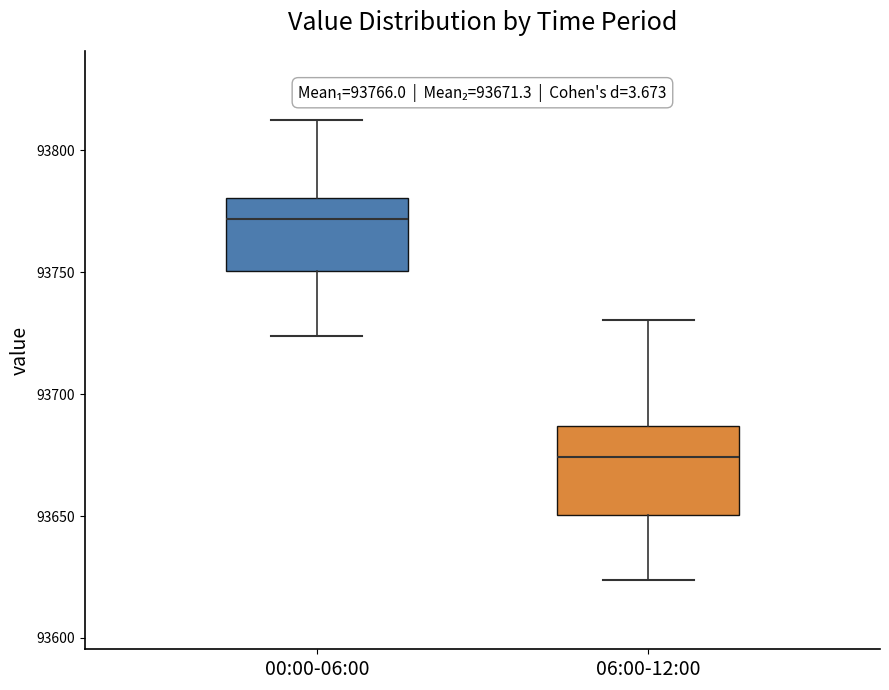

Which box's median line is the highest?

00:00-06:00